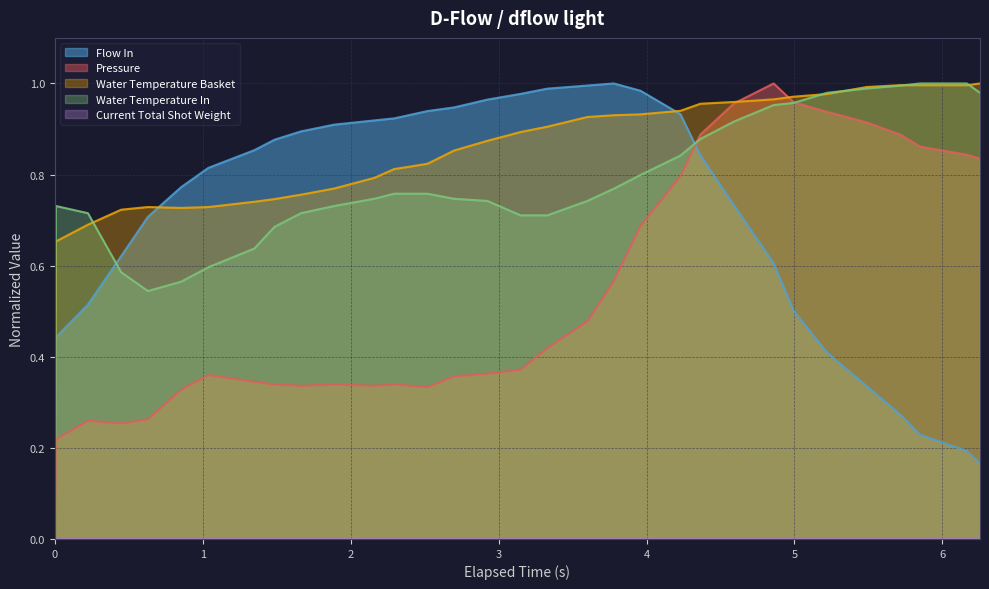

Which series has the largest total across all categories?

Water Temperature Basket